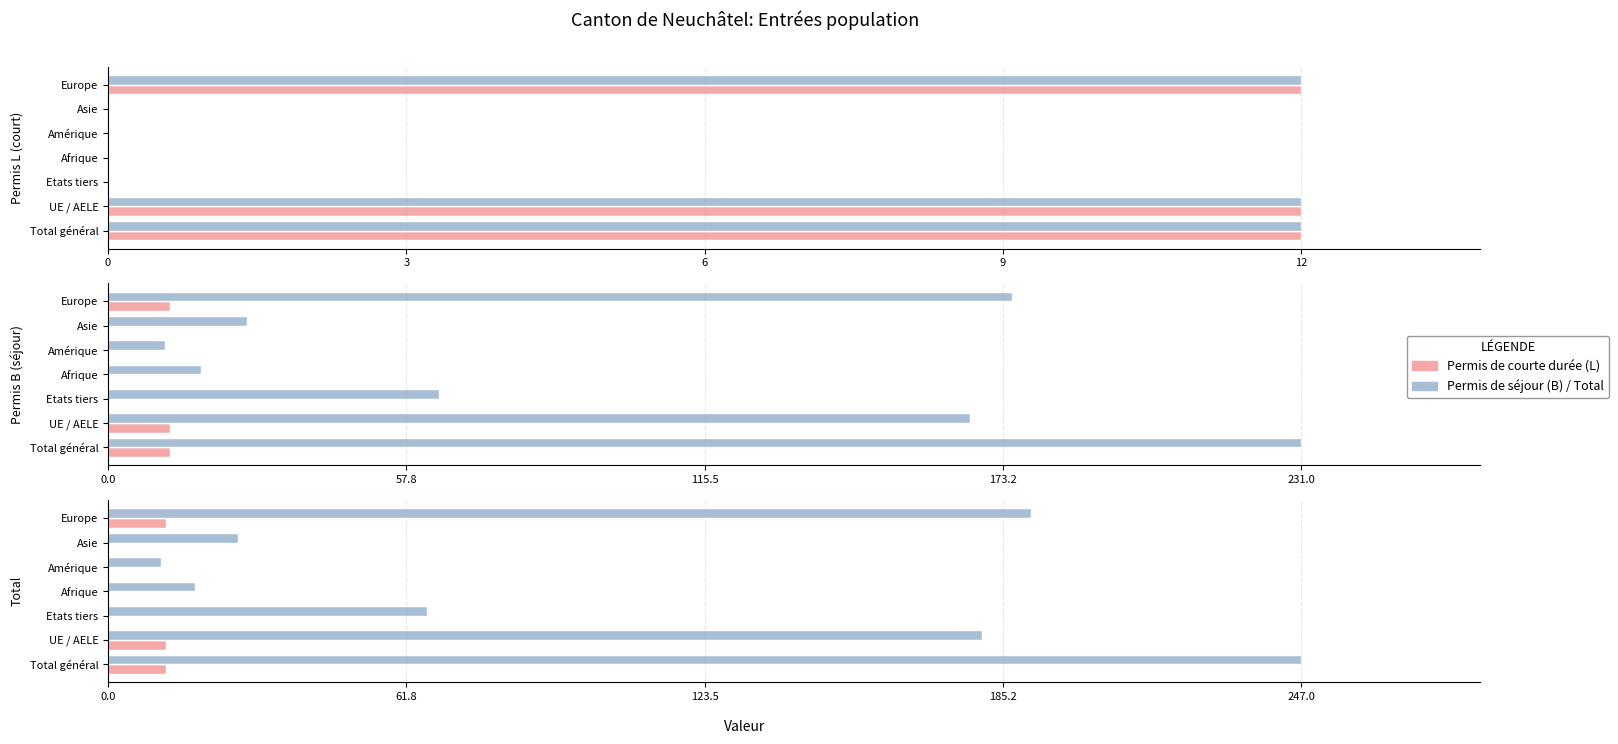

The value of Total at Amérique is 11. True or false?

True